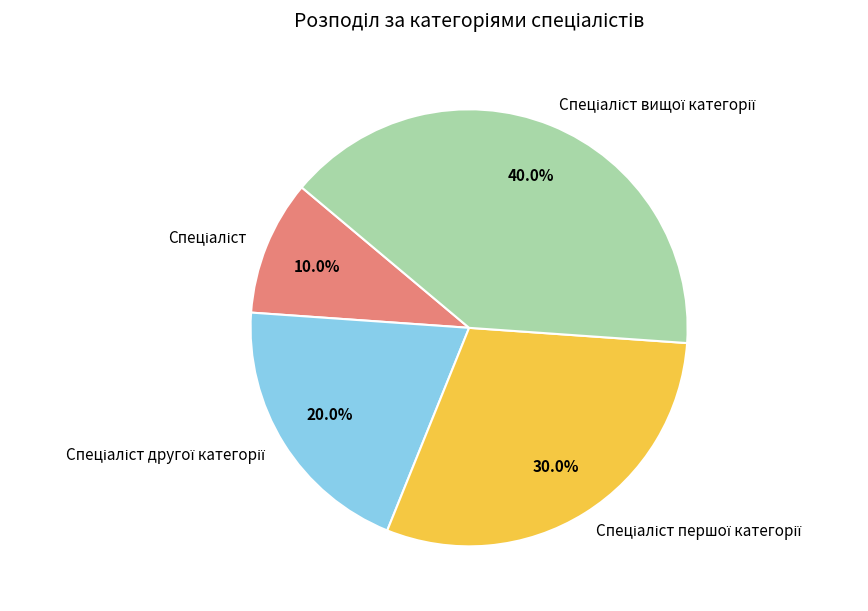

To the nearest percent, what is the difference between the largest and smallest slice percentages?

30%